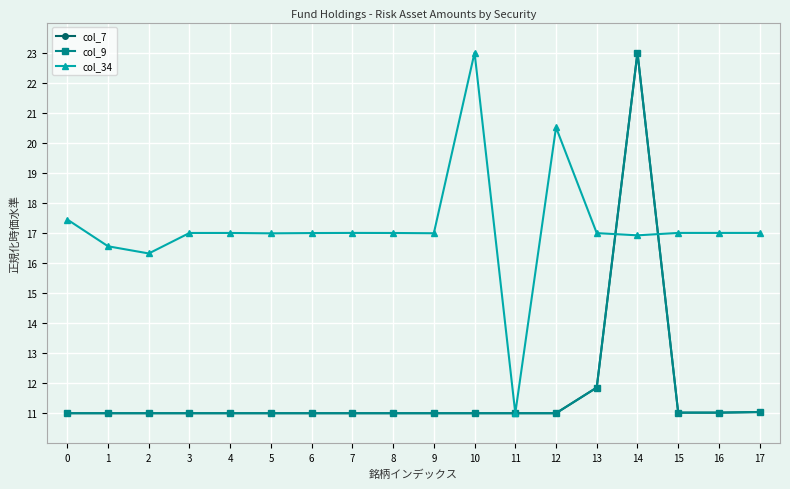

Which series has the largest range (max minus min)?

col_7